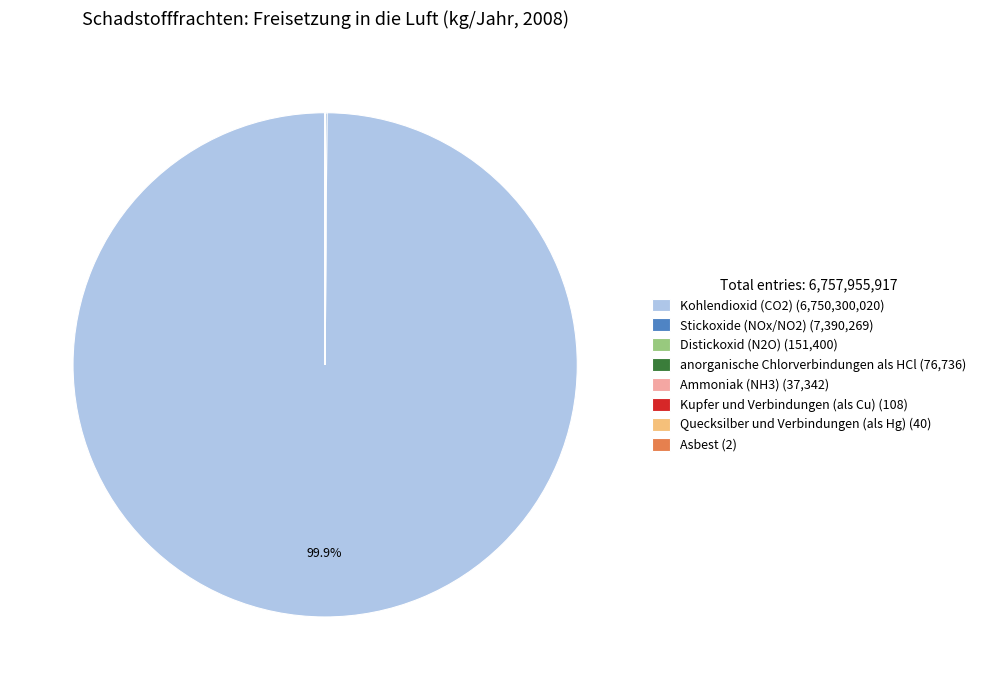

To the nearest percent, what is the difference between the largest and smallest slice percentages?

100%